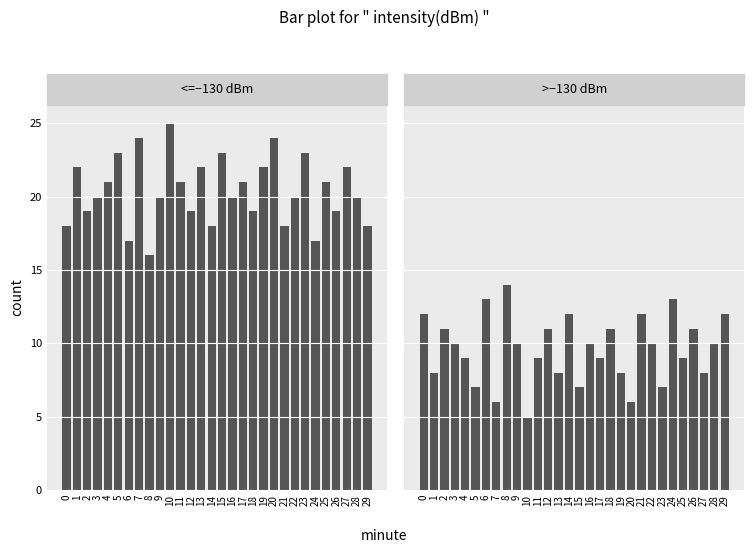

Count the <=−130 dBm values in the range 19 to 22.

17